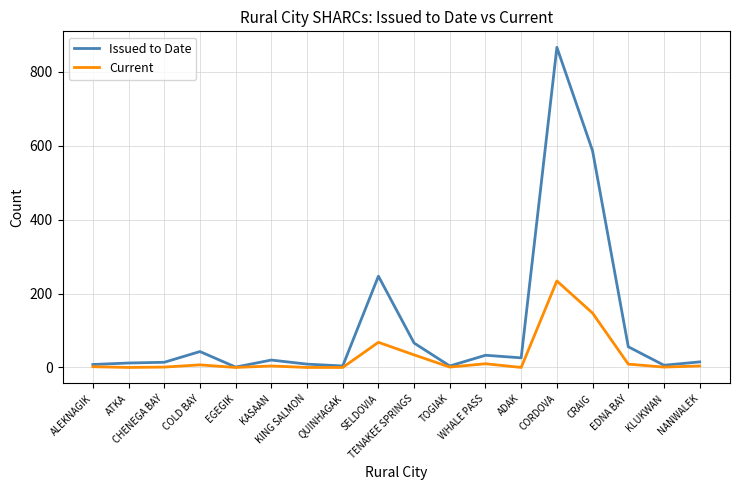

What is the difference between the maximum and minimum values in the Current series?

234